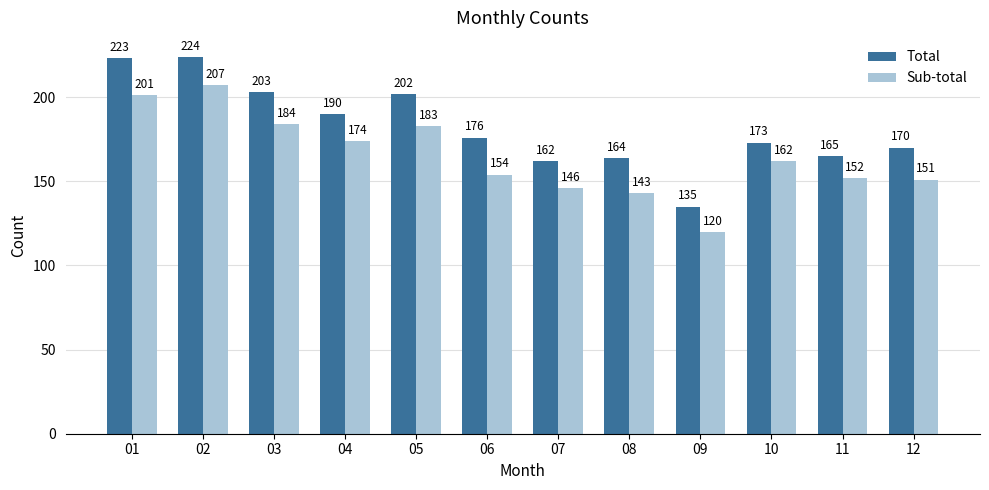

What is the difference between the Sub-total values at 02 and 09?

87